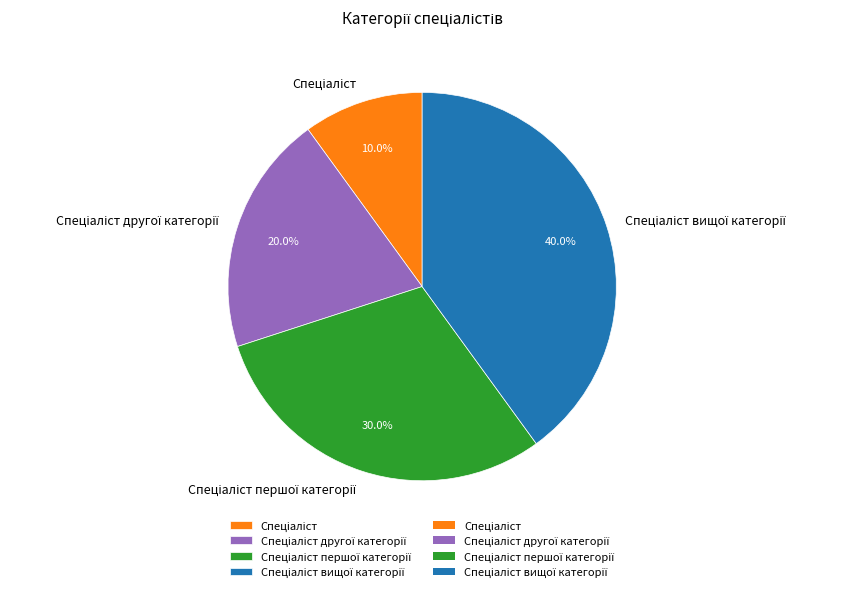

Is there a majority slice in this chart?

No